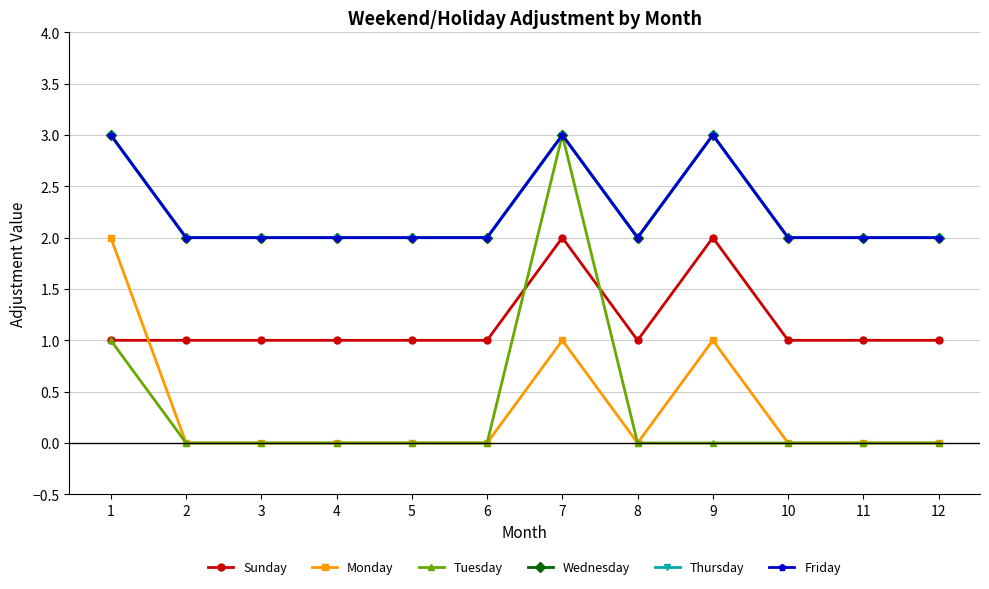

What is the difference between the Sunday values at 4 and 7?

1